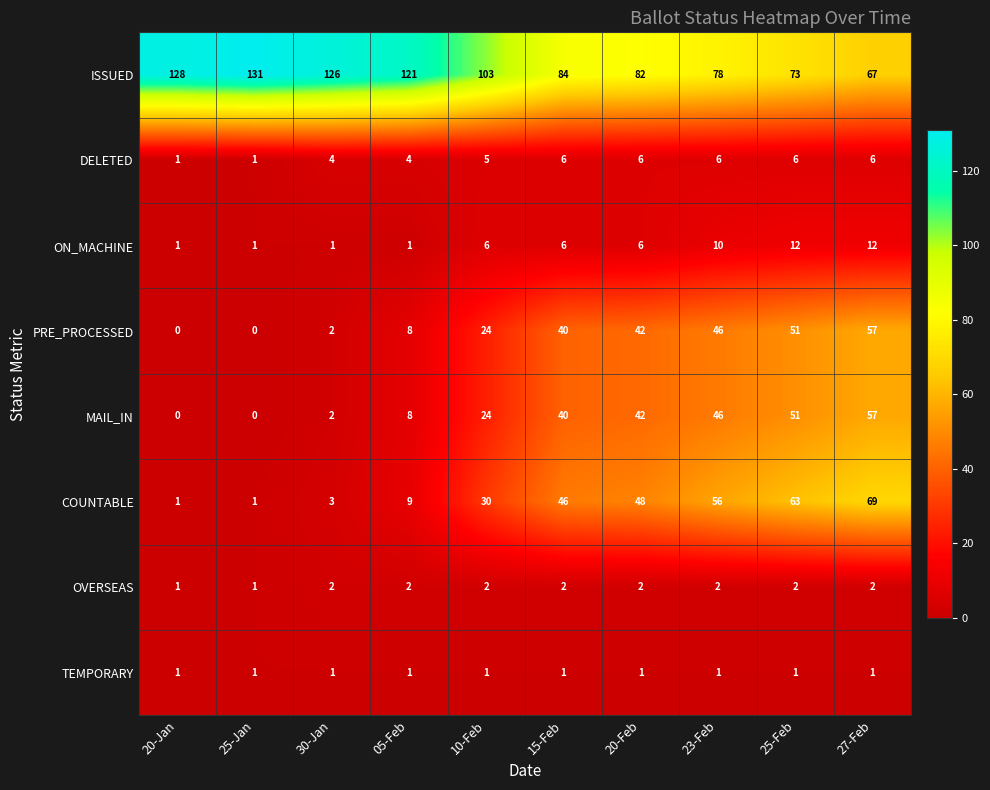

What is the approximate value of DELETED at 05-Feb?

4